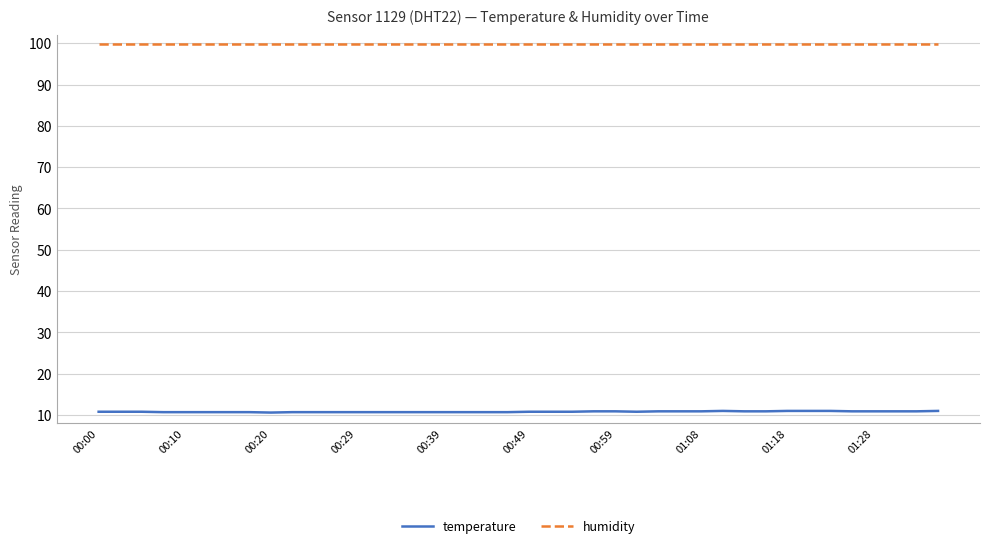

What is the maximum value shown in the chart?

99.9